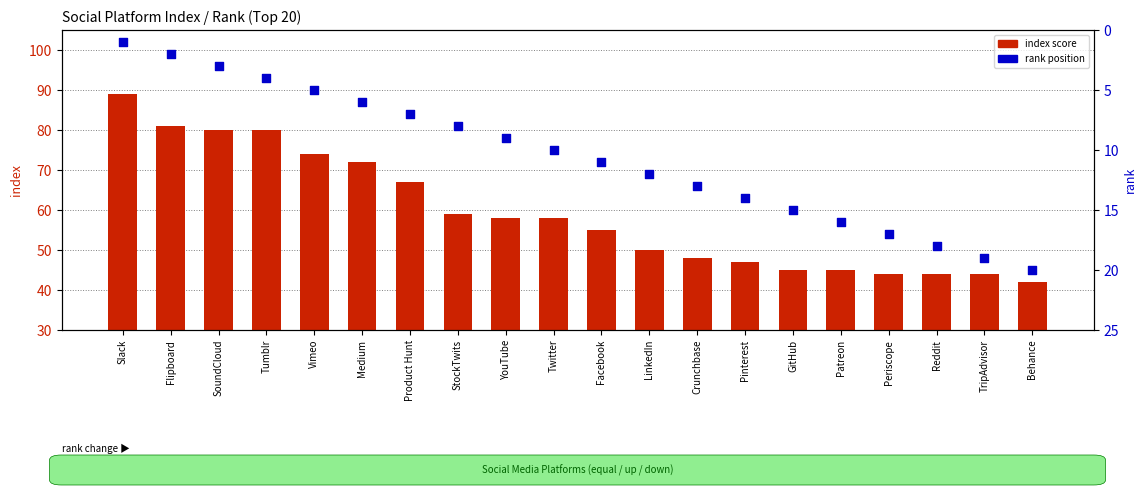

Is the value of rank at Tumblr greater than the value of index at SoundCloud?

No